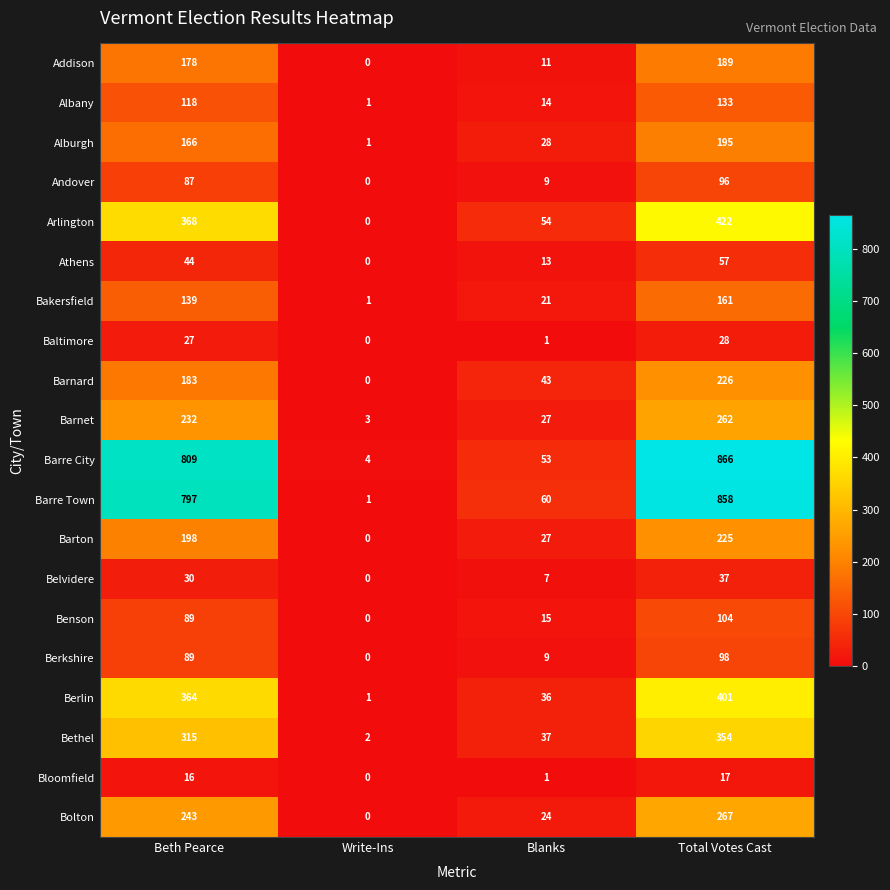

Which label corresponds to the largest value in the chart?

Total Votes Cast